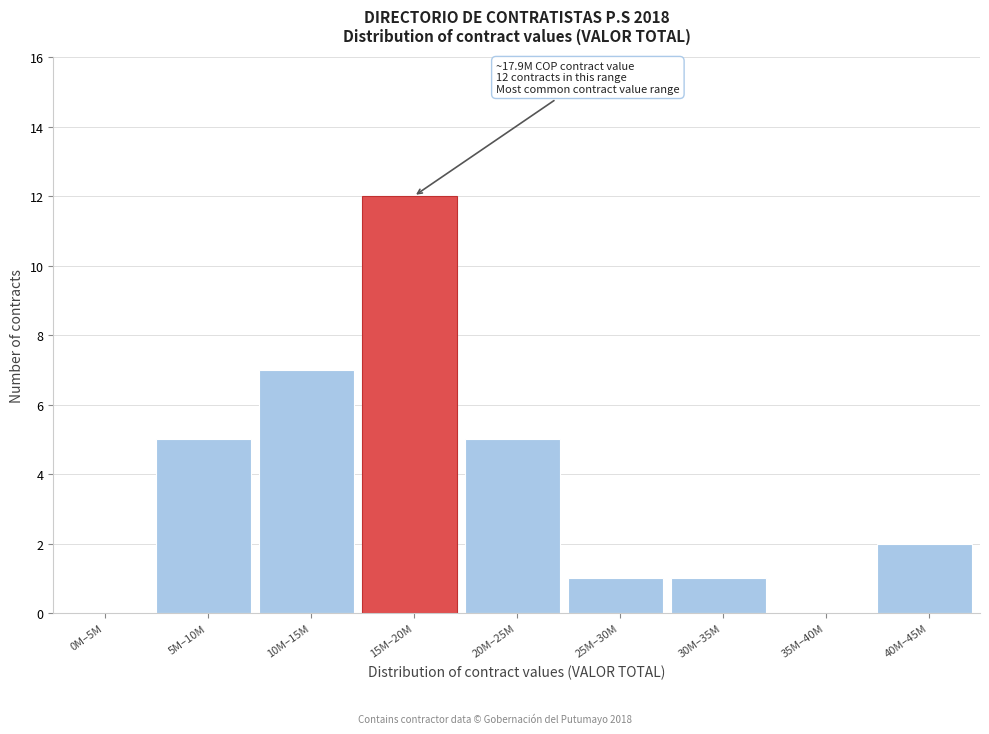

Reading right to left, what are all the values shown in this chart?

40M–45M=2	35M–40M=0	30M–35M=1	25M–30M=1	20M–25M=5	15M–20M=12	10M–15M=7	5M–10M=5	0M–5M=0